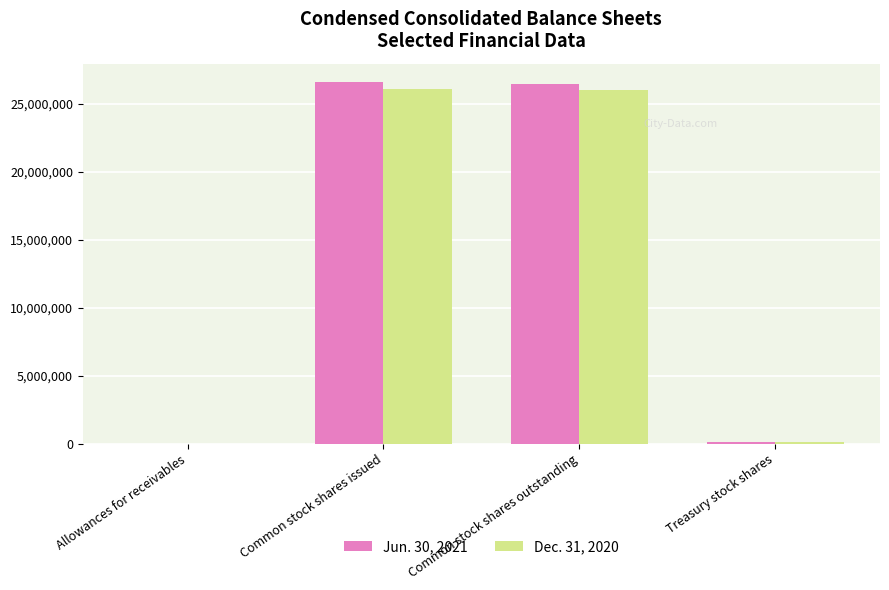

What is the maximum value for Dec. 31, 2020?

26126672